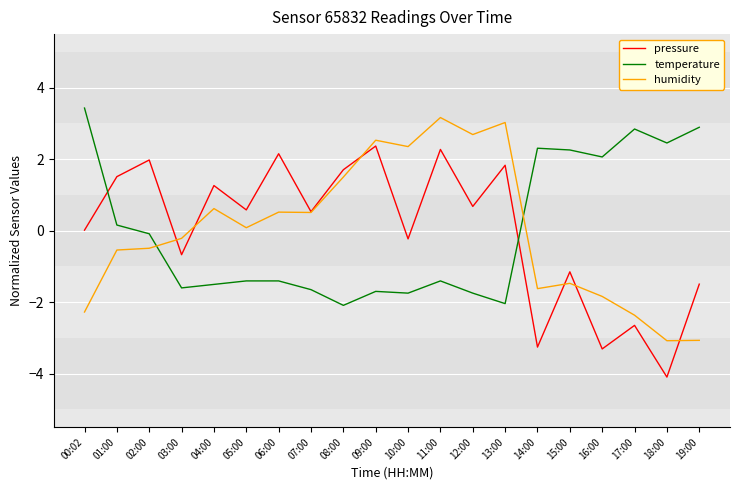

What is the sum of the pressure values at 03:00 and 08:00?

1.0